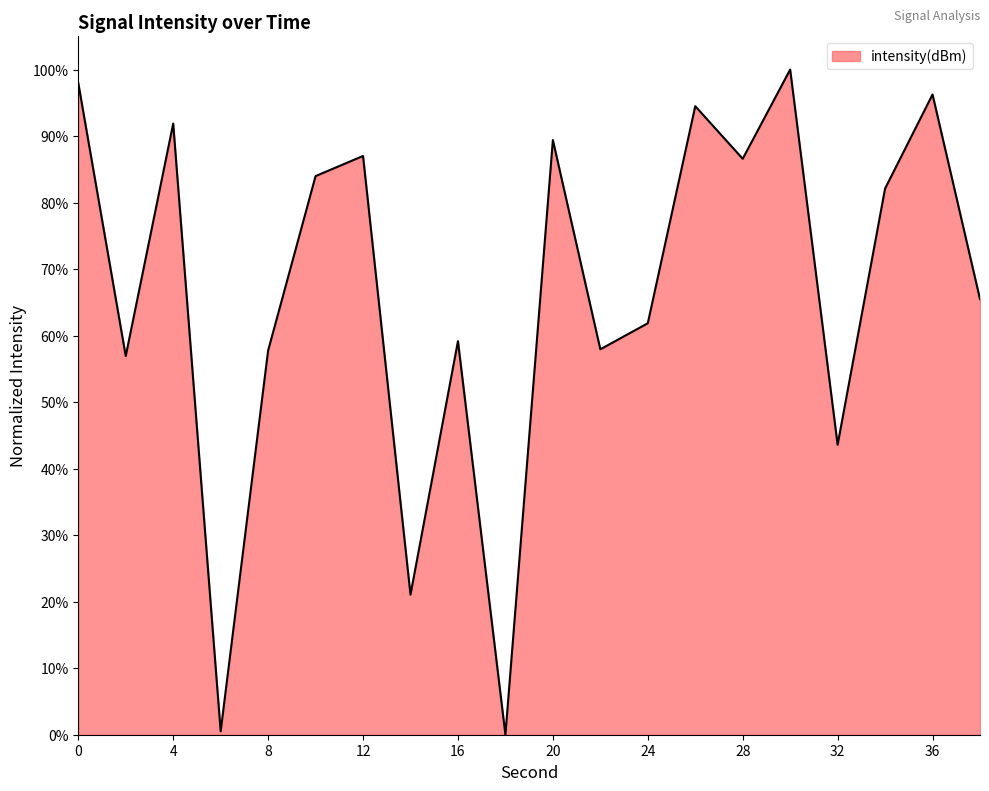

What is the difference between the maximum and minimum values?

100.0